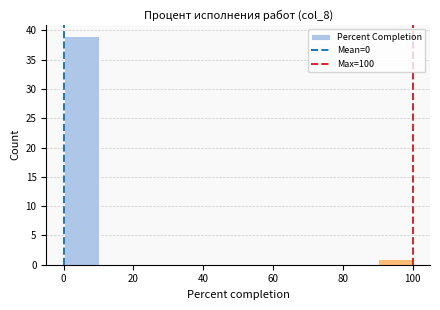

Reading left to right, transcribe this chart: for each bar, give the range it covers on the x-axis and its height. The values are not printed on the chart, so give them approximately, as read against the axis.

0 to 10: 39
10 to 20: 0
20 to 30: 0
30 to 40: 0
40 to 50: 0
50 to 60: 0
60 to 70: 0
70 to 80: 0
80 to 90: 0
90 to 100: 1